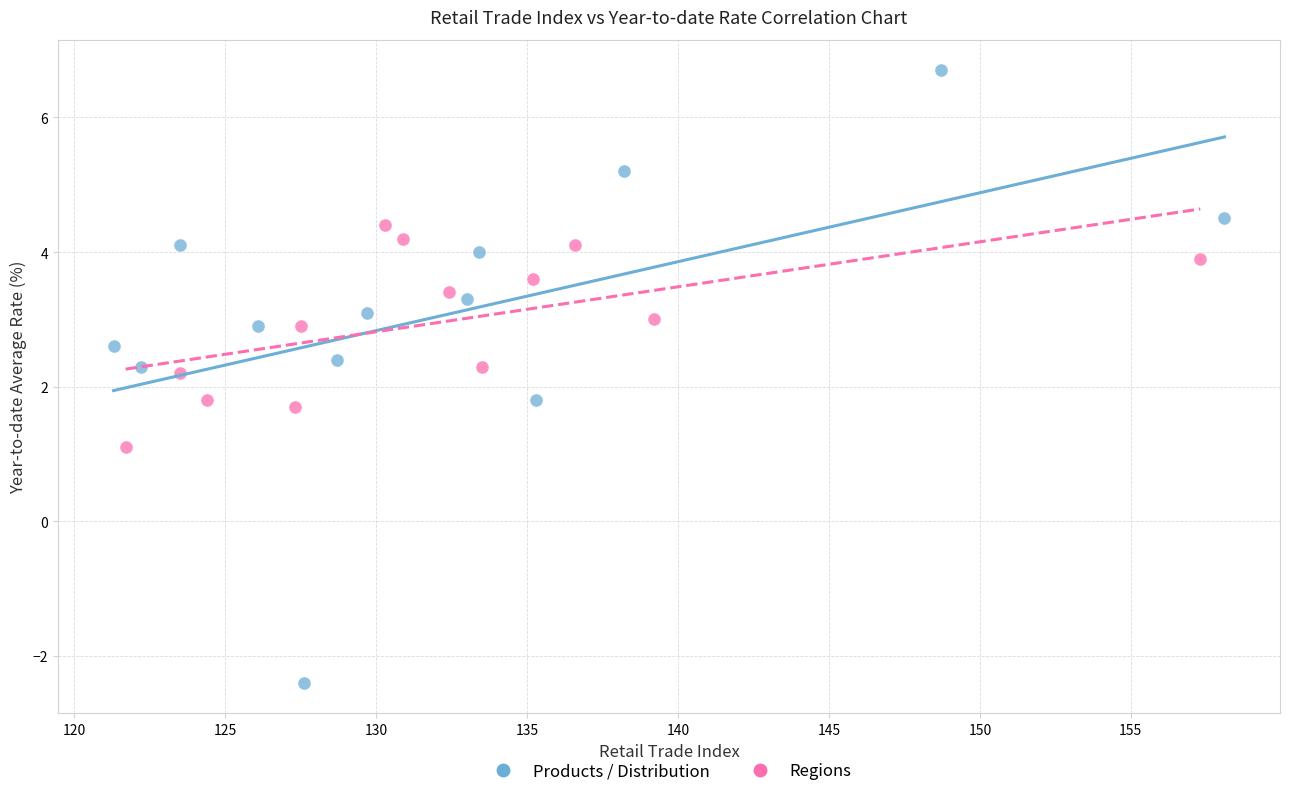

Which series contains the lowest Y value?

Products / Distribution